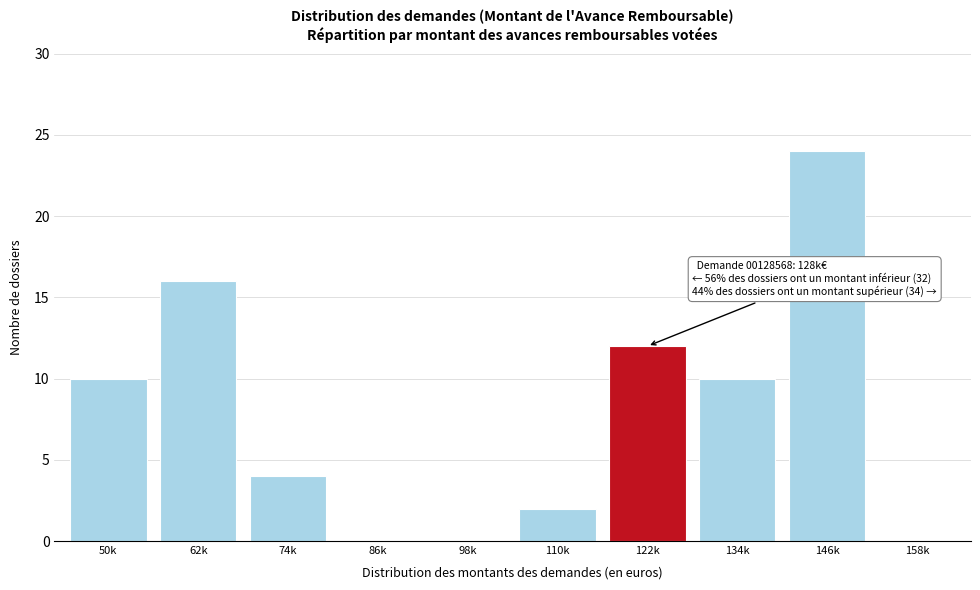

Reading right to left, transcribe all the data shown in this chart.

158k=0	146k=24	134k=10	122k=12	110k=2	98k=0	86k=0	74k=4	62k=16	50k=10